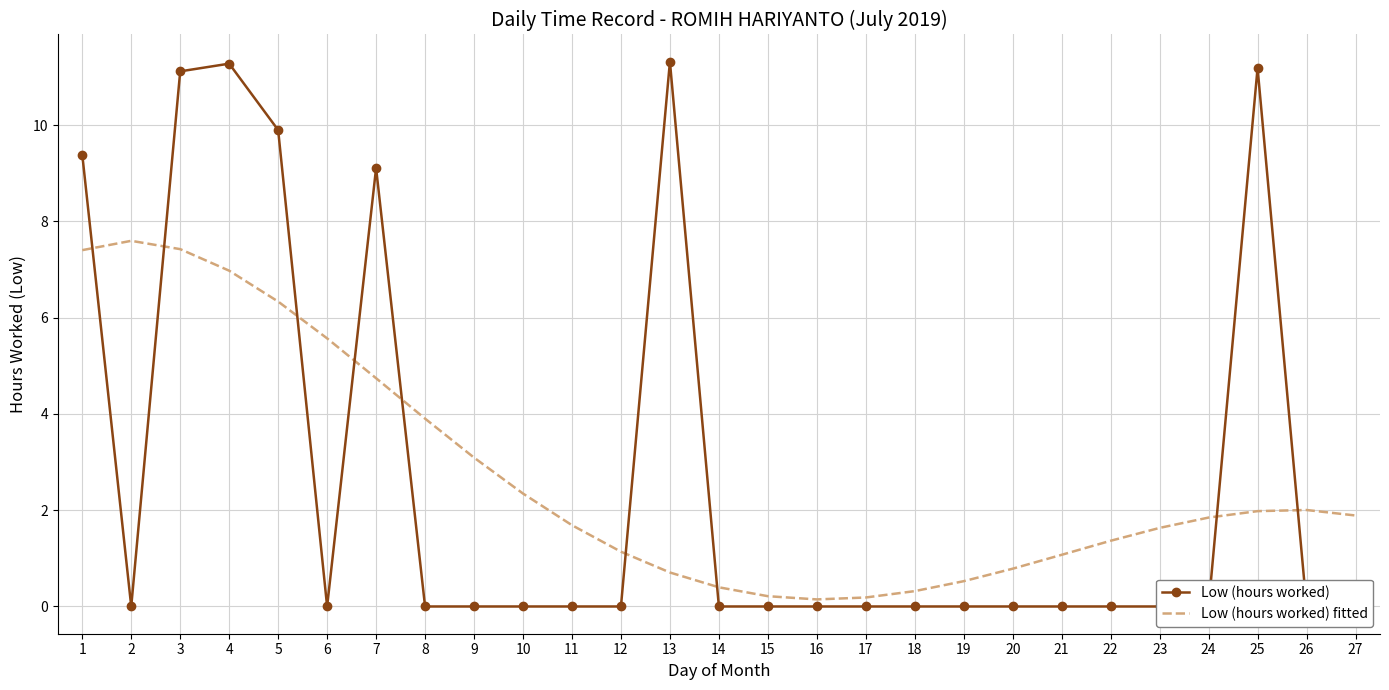

What is the total value across all series at 2?

7.6